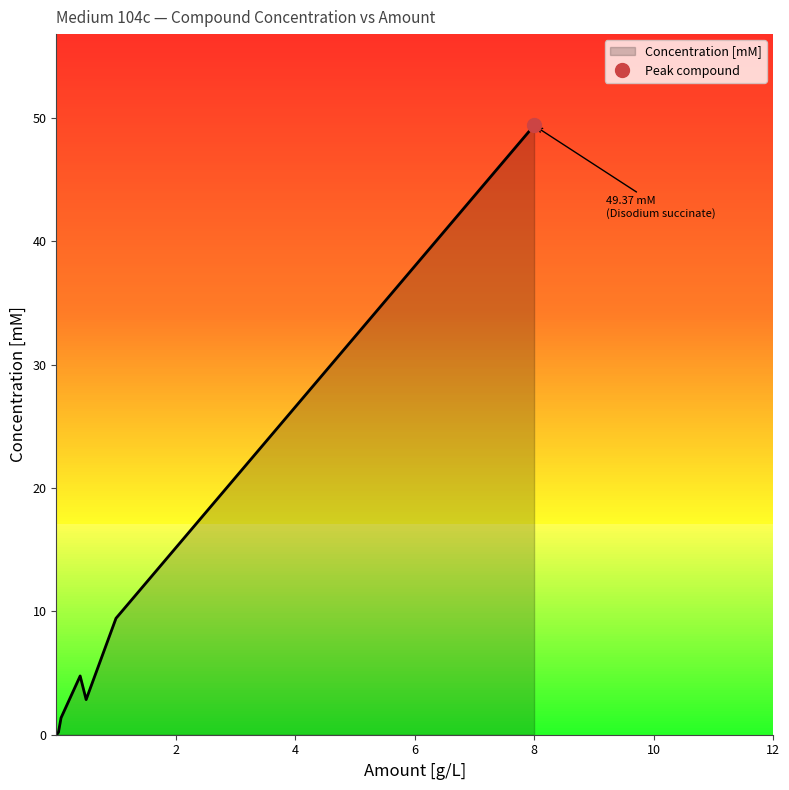

How many categories are shown in the chart?

10